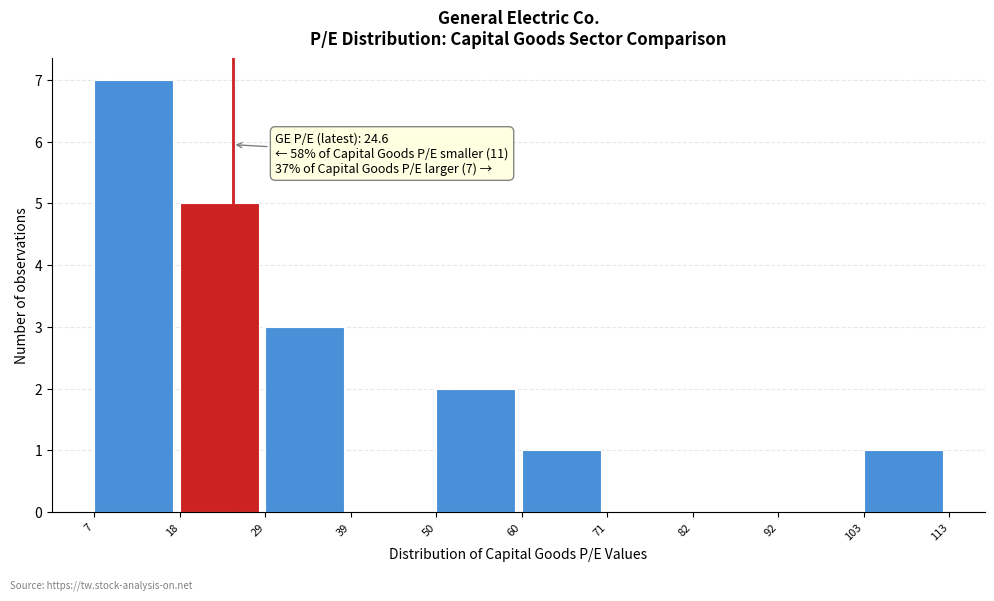

Over which range of the x-axis is the bar tallest?

7 to 18